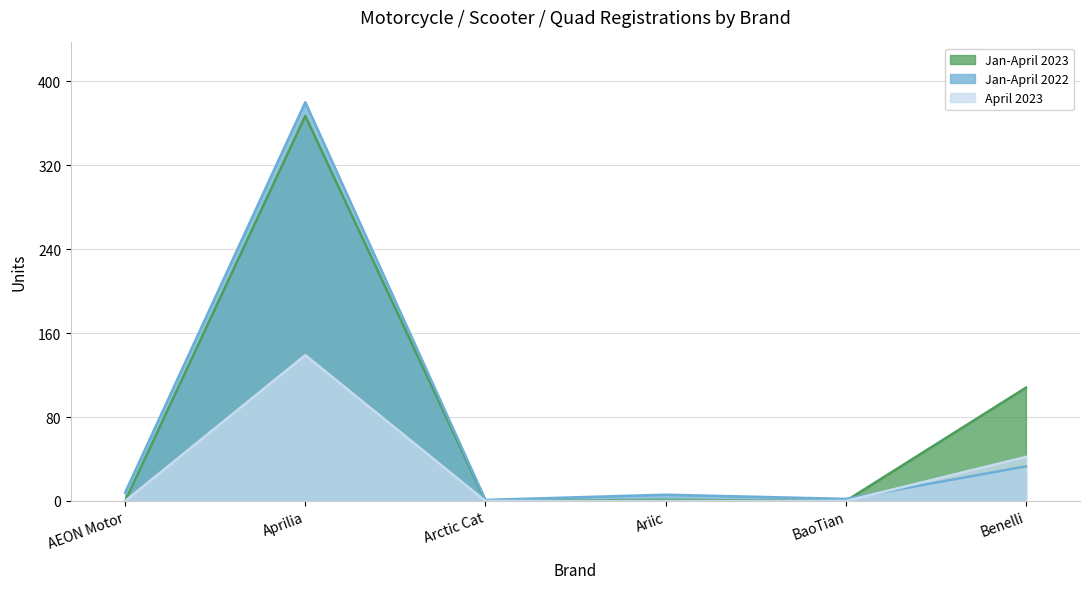

Is the value of April 2023 at BaoTian greater than the value of Jan-April 2022 at Ariic?

No